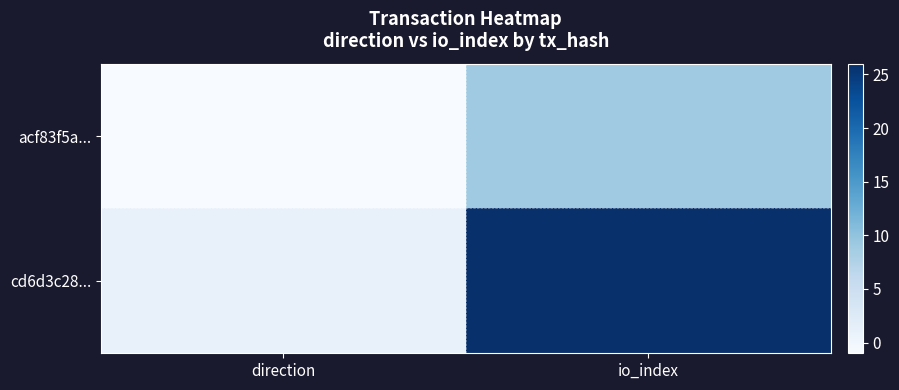

Rank the series by their maximum value, from highest to lowest.

cd6d3c28..., acf83f5a...